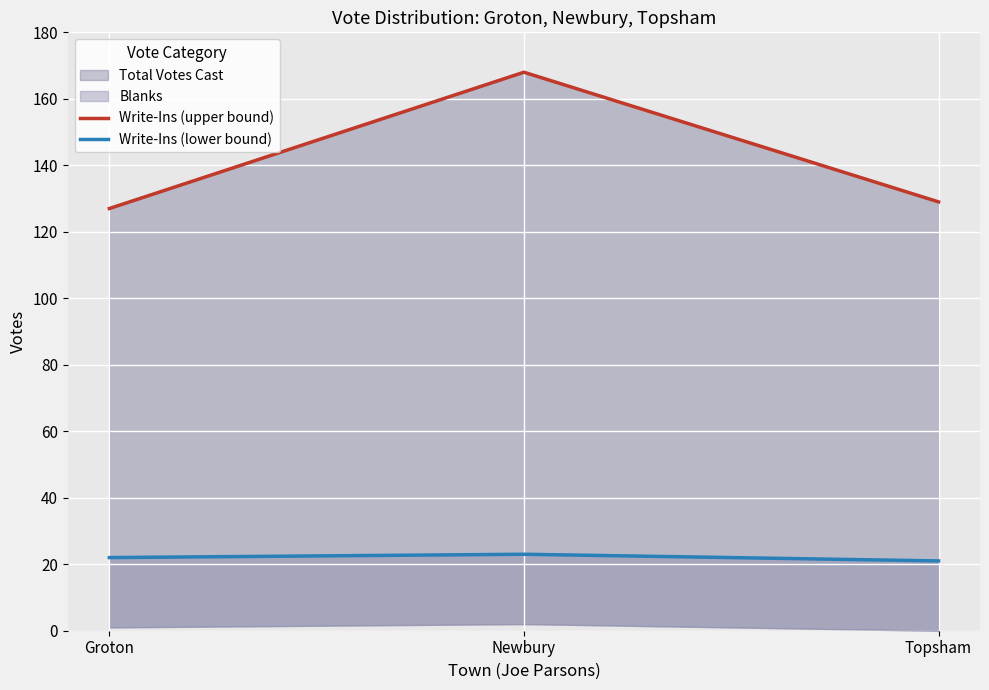

Does the chart display data point markers on the line(s)?

No